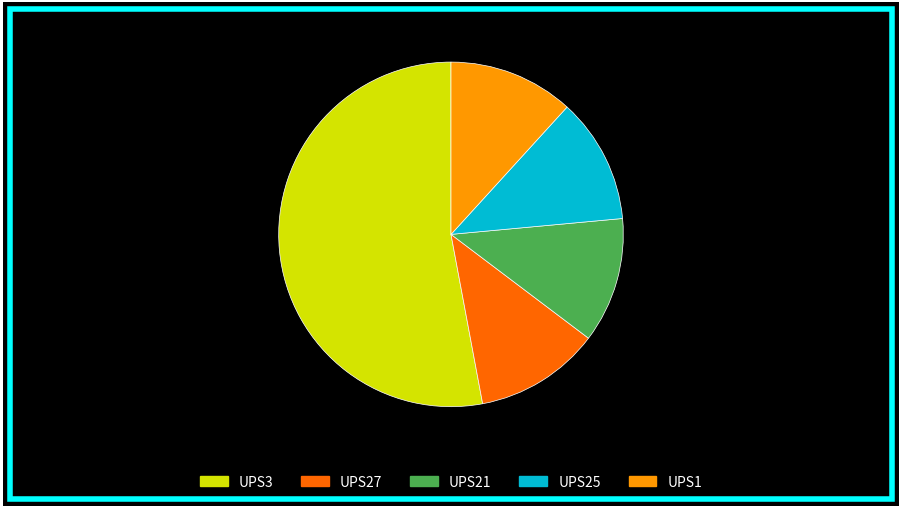

How many slices are in this pie chart?

5